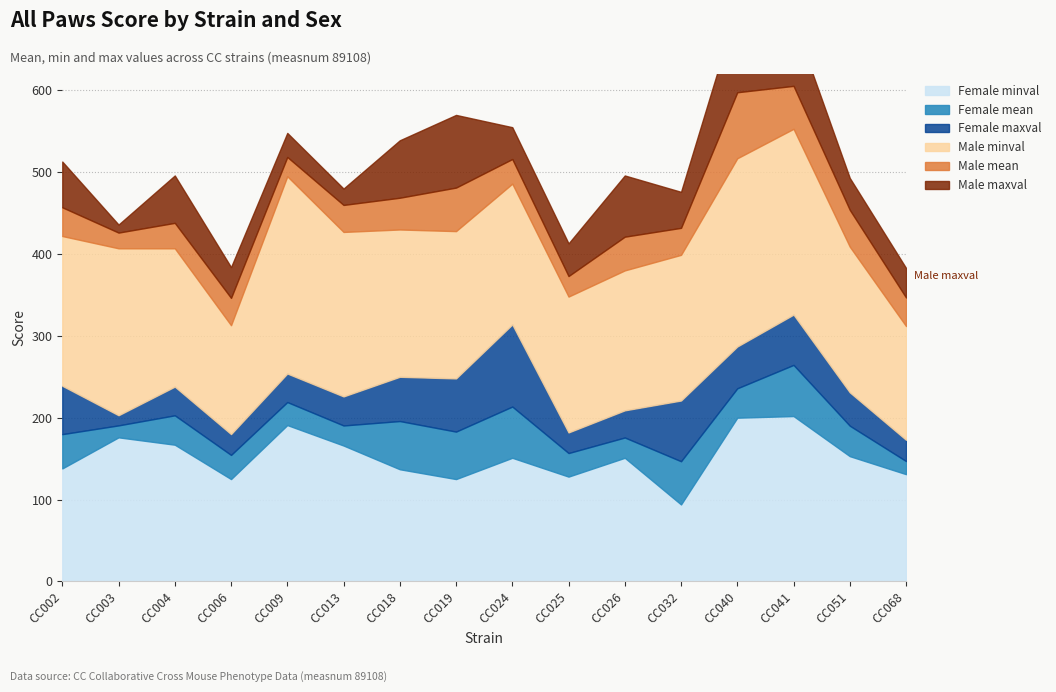

True or false: Male mean and Female minval cross at least once.

False